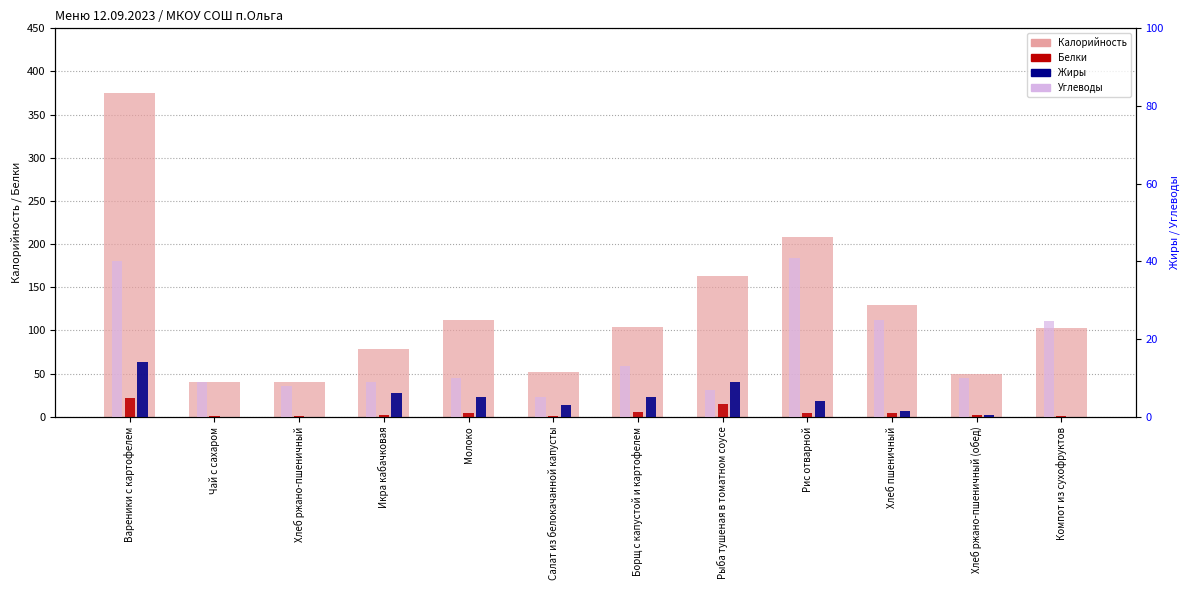

Reading left to right, list all the values displayed in this chart.

Калорийность: 375.0	40.0	40.0	78.0	112.0	52.0	104.0	163.0	208.0	130.0	50.0	103.0
Белки: 22.0	1.0	1.0	2.0	4.0	1.0	5.0	15.0	4.0	4.0	2.0	1.0
Жиры: 14.0	0.0	0.0	6.0	5.0	3.0	5.0	9.0	4.0	1.5	0.4	0.0
Углеводы: 40.0	9.0	8.0	9.0	10.0	5.0	13.0	7.0	41.0	25.0	10.0	24.8